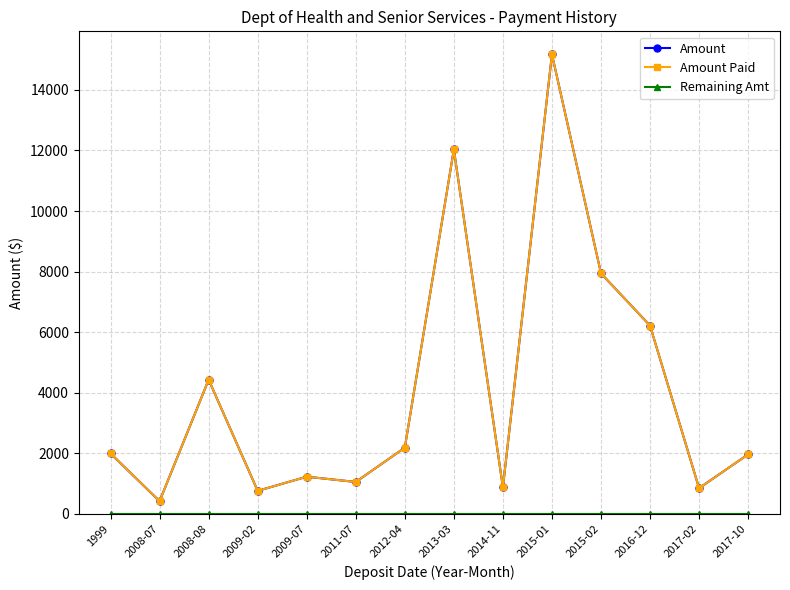

Is the value of Amount at 2009-07 greater than the value of Remaining Amt at 2011-07?

Yes